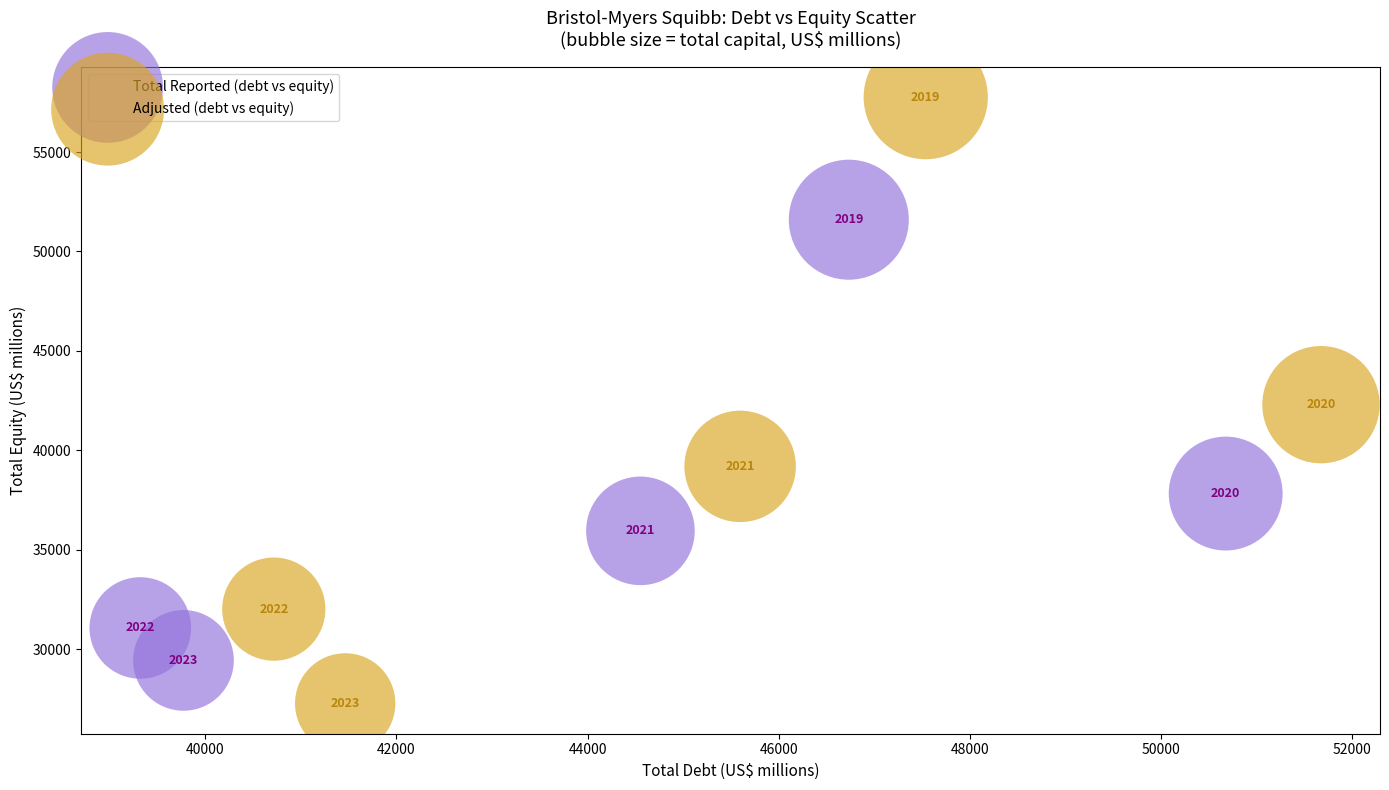

Which series reaches the minimum Y coordinate?

Adjusted (debt vs equity)